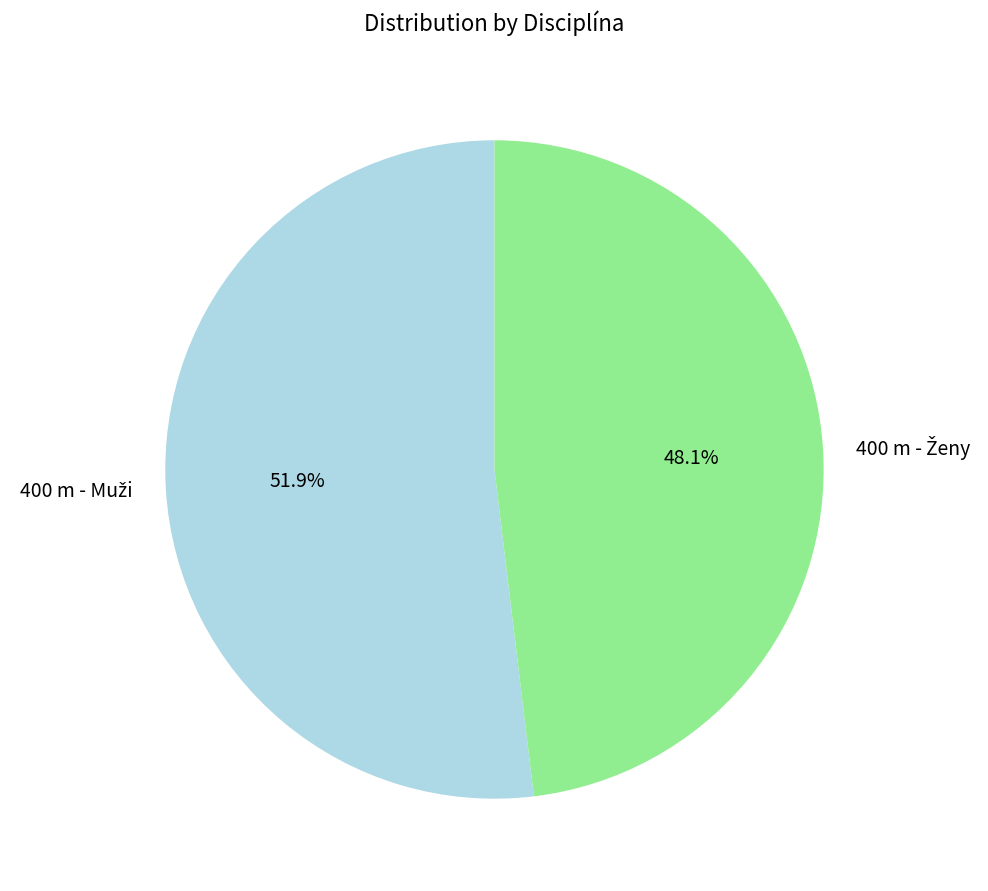

Does any single category account for the majority?

Yes